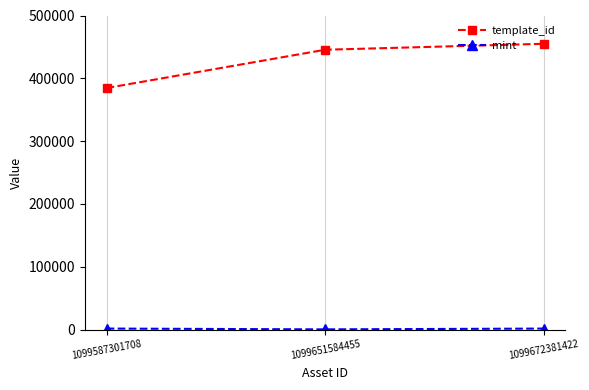

Where is template_id nearest to the value 419759?

1099651584455